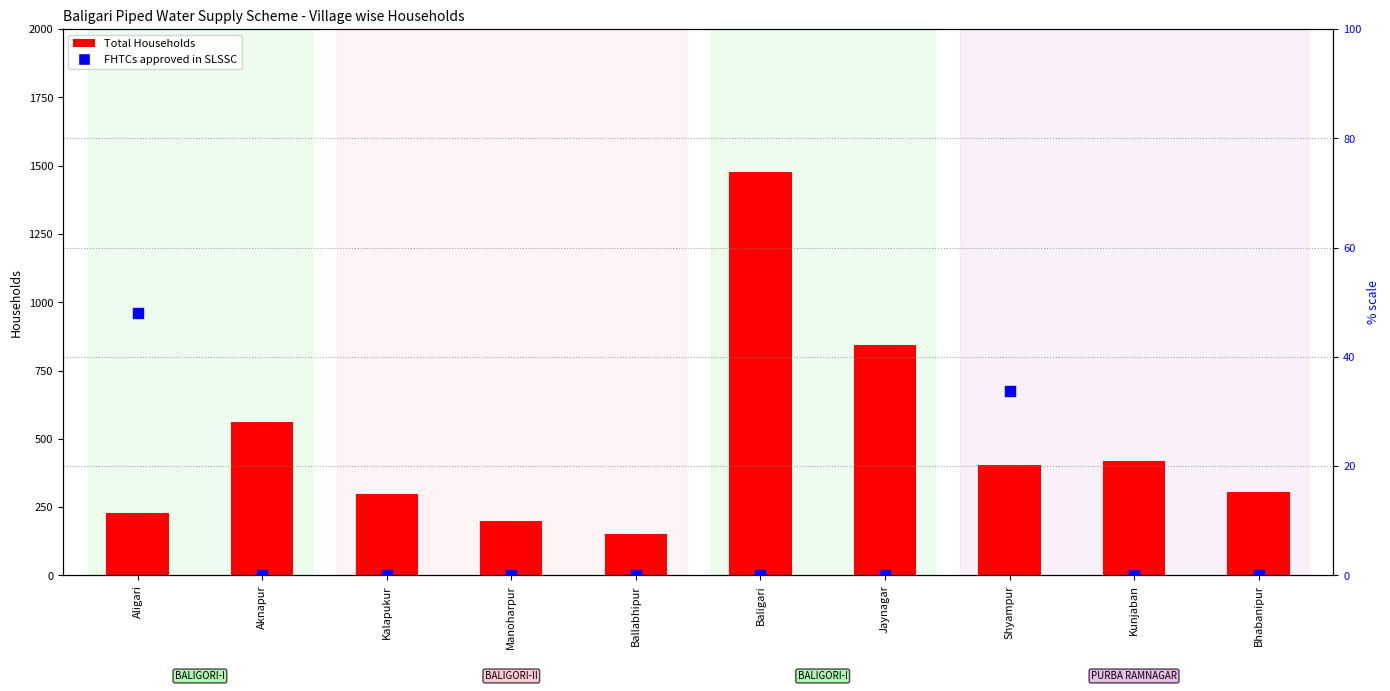

At which category is the sum across all series the highest?

Baligari